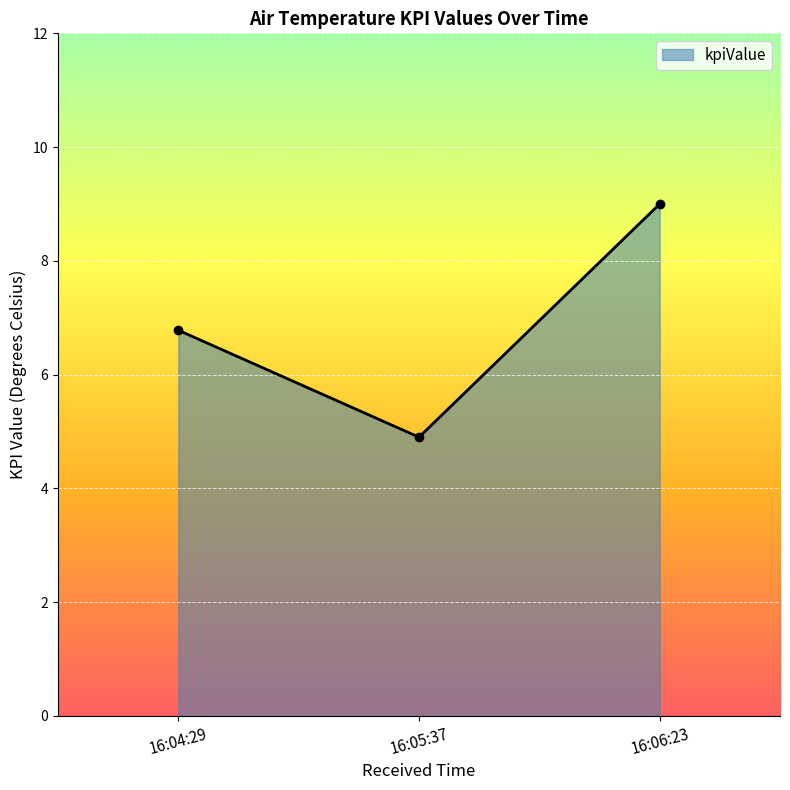

What is the value of the 2nd point from the left?

4.9